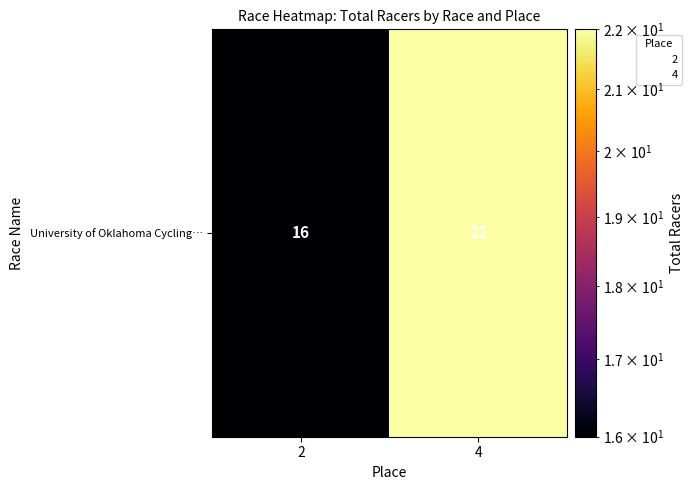

What is the change in value from 2 to 4?

+6